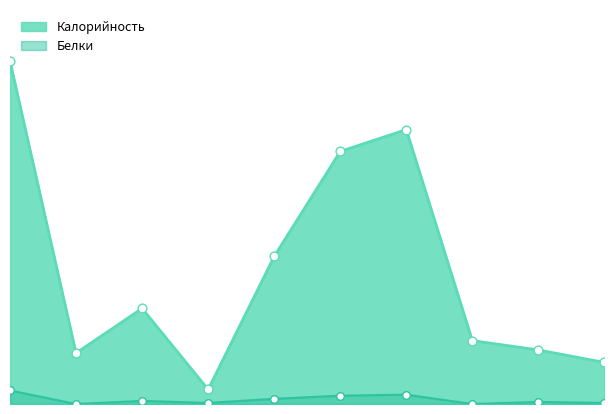

Which series has the largest Y range (max minus min)?

Калорийность